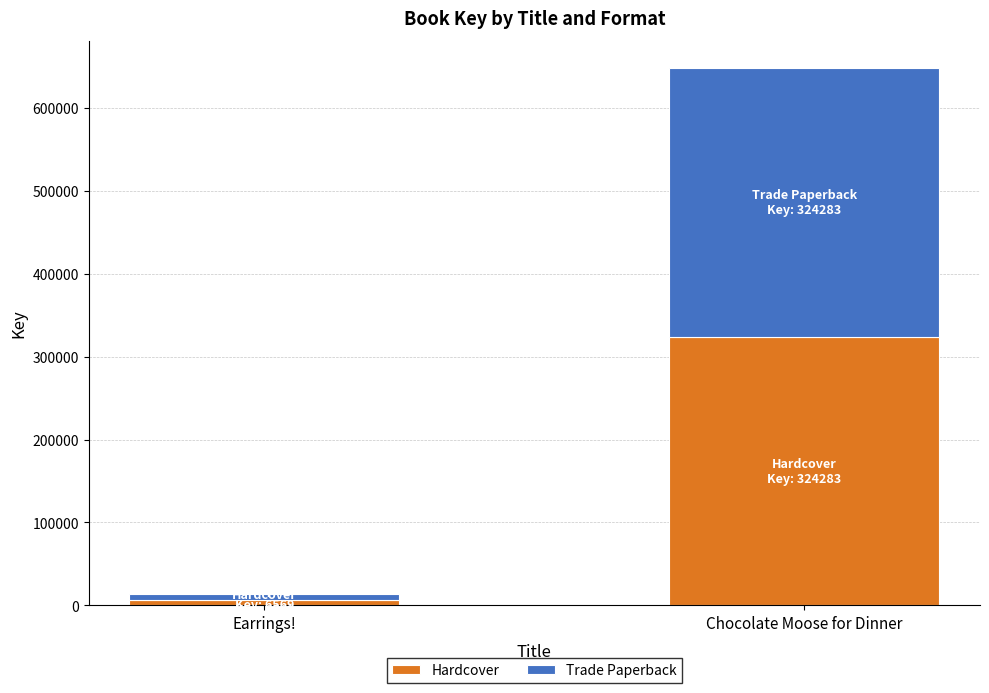

What is the total value across all series at Earrings!?

13138